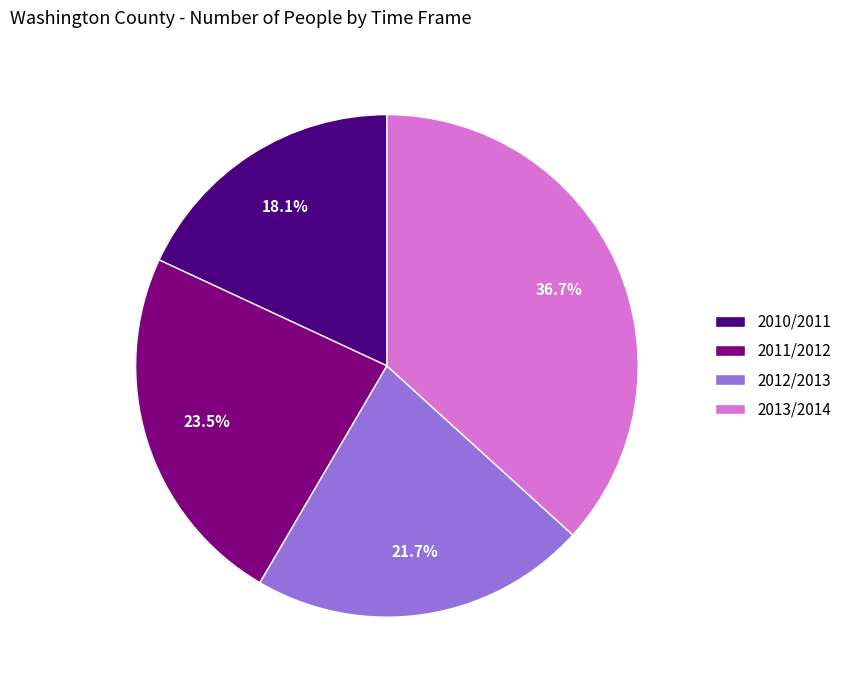

What percentage is the 2010/2011 slice, to the nearest percent?

18%